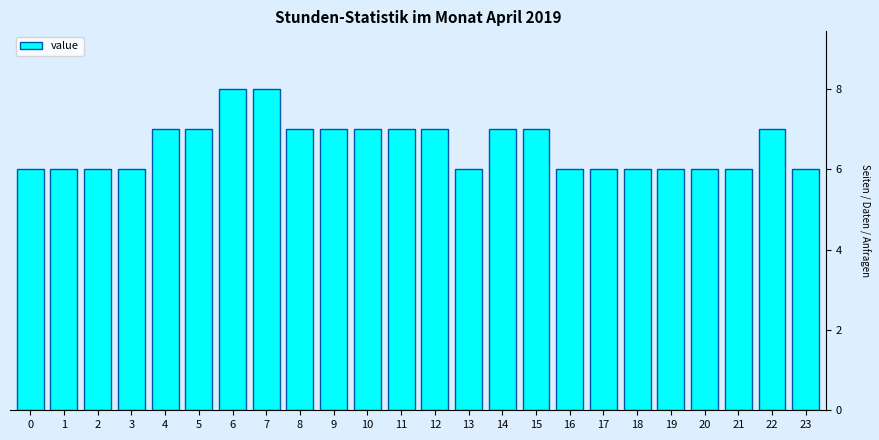

Reading left to right, list all the values displayed in this chart.

0=6	1=6	2=6	3=6	4=7	5=7	6=8	7=8	8=7	9=7	10=7	11=7	12=7	13=6	14=7	15=7	16=6	17=6	18=6	19=6	20=6	21=6	22=7	23=6